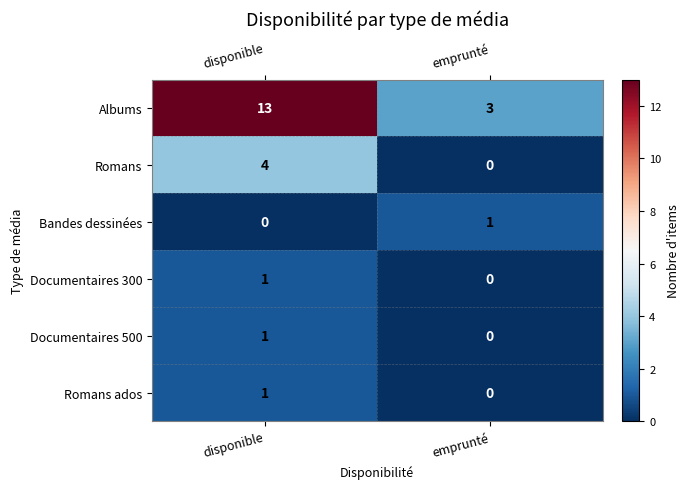

Is it true that Albums equals 4 at emprunté?

False